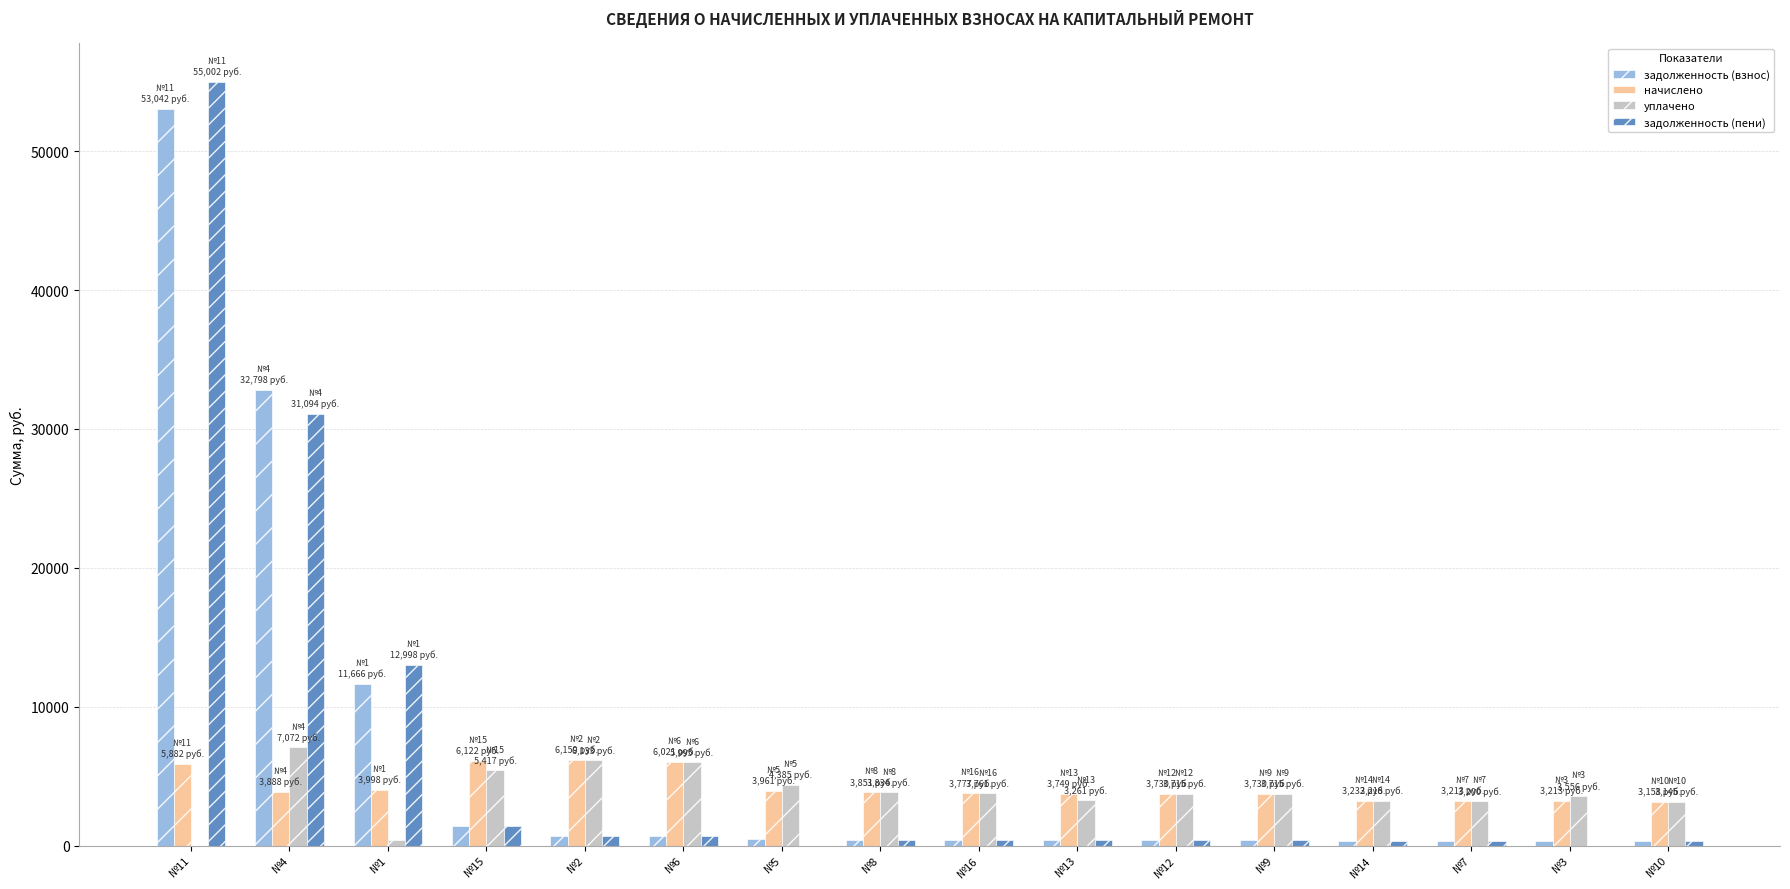

At which category does the chart reach its peak across all series?

№11